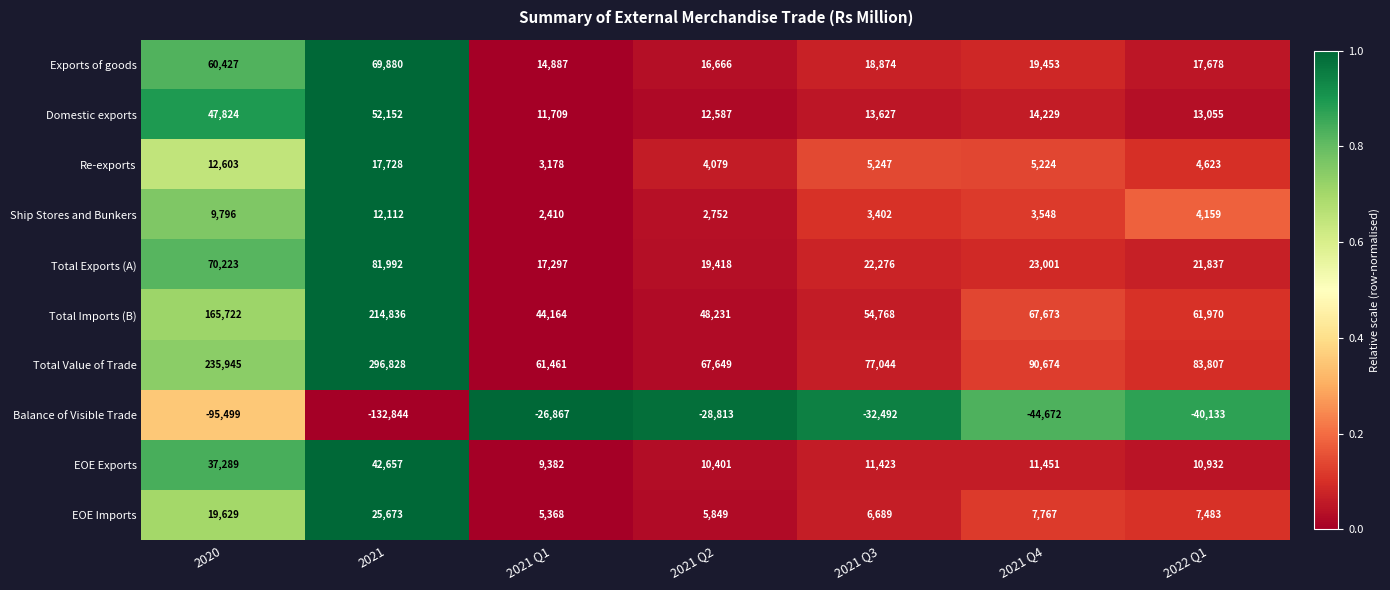

At which category is the sum across all series the highest?

2021